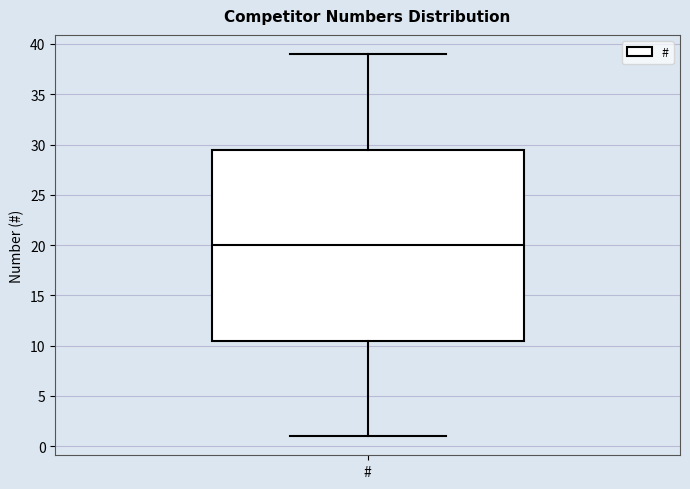

Read this box plot against the y-axis: the position of the median line, the range covered by the box, and the ends of both whiskers. The values are not printed on the chart, so give them approximately, as read against the axis.

median 20.0, box 10.5 to 29.5, whiskers 1.0 to 39.0